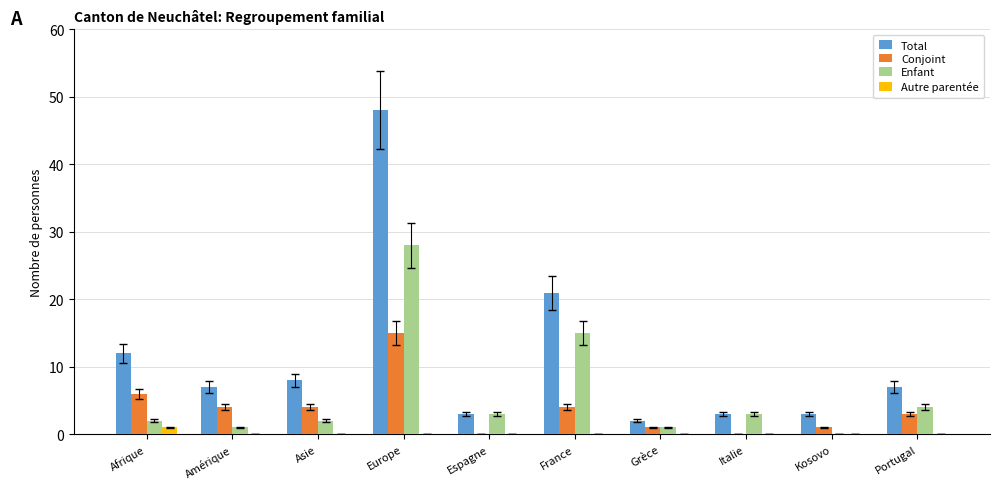

Between Afrique and Kosovo, which series saw the biggest shift?

Total